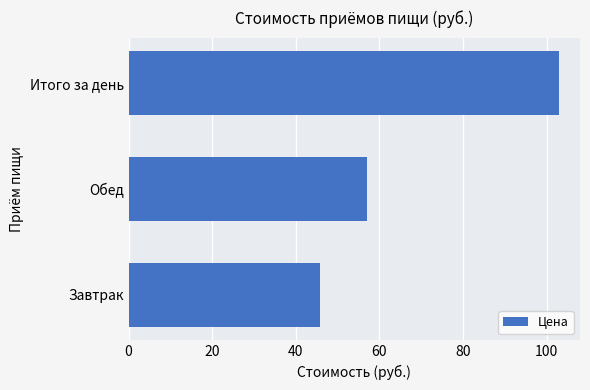

Does the chart contain any negative values?

No